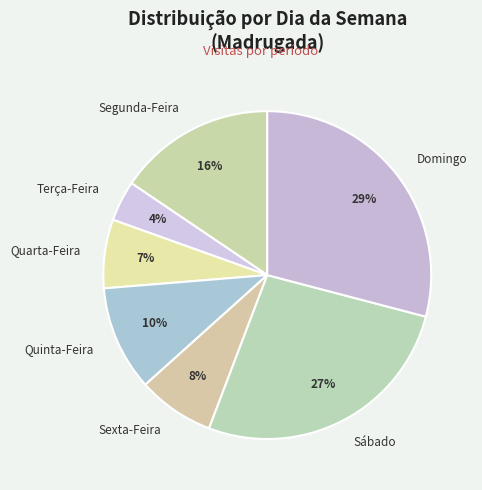

To the nearest percent, what is the difference between the Segunda-Feira and Sábado slice percentages?

11%